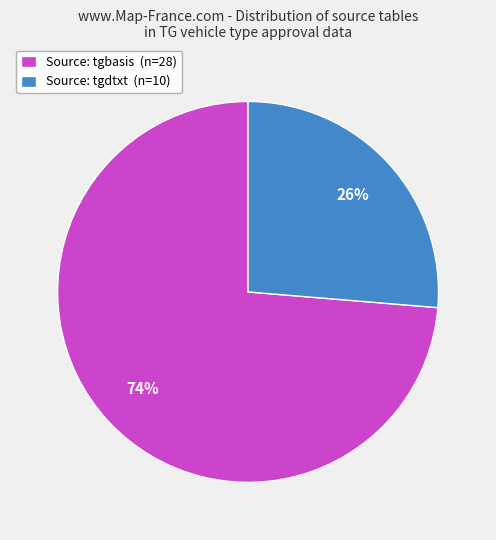

Which category has the smallest portion of the pie?

Source: tgdtxt (n=10)